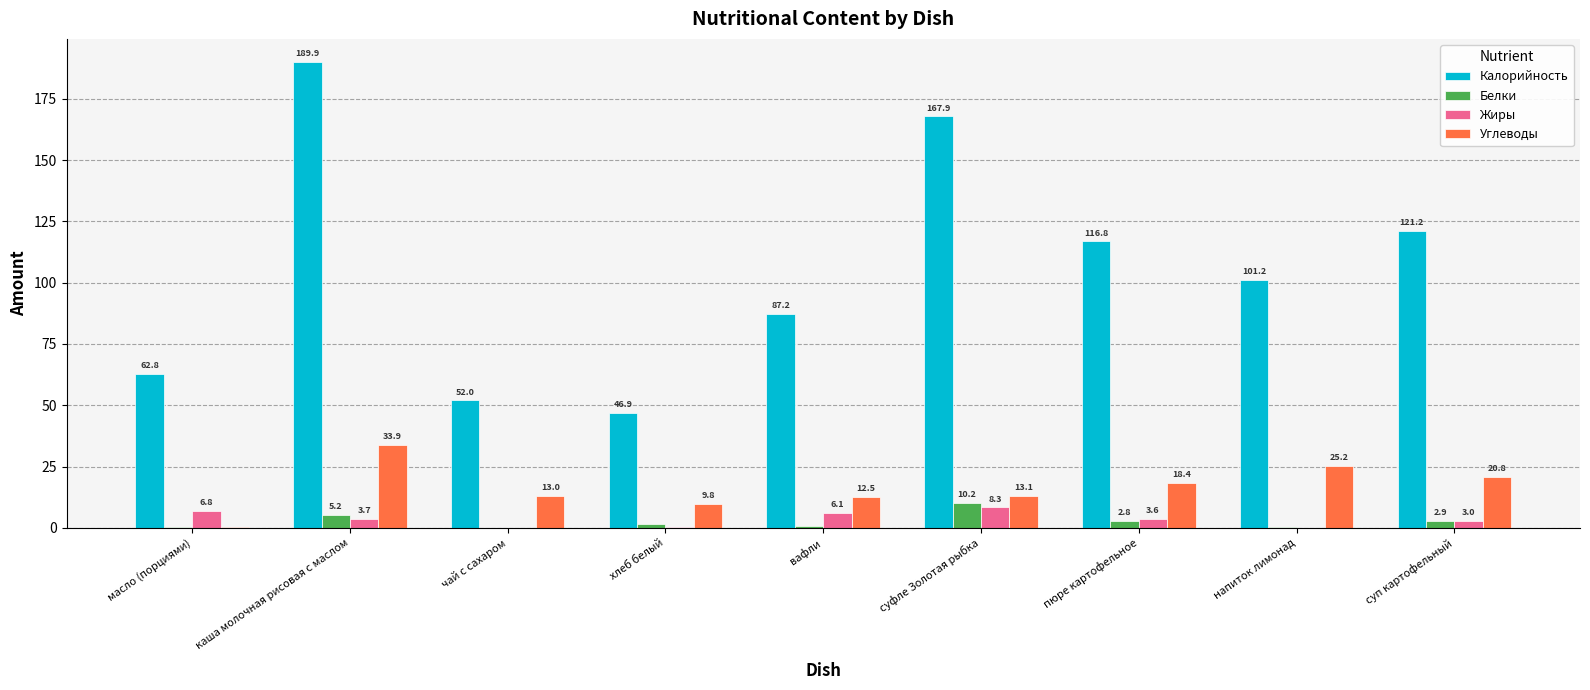

Read the Углеводы value at чай с сахаром.

13.0